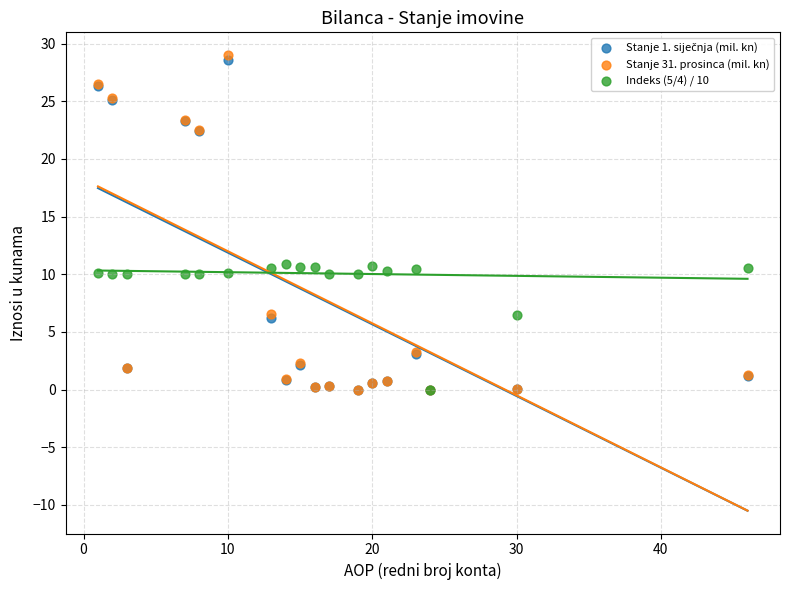

Which series has the widest spread of Y values?

Stanje 31. prosinca (mil. kn)